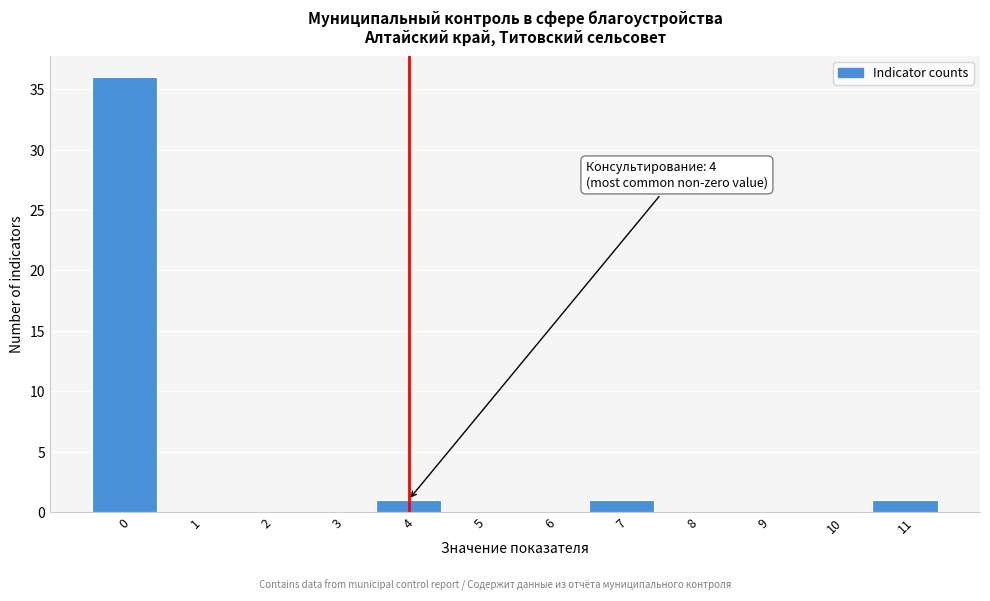

Which range on the x-axis has the tallest bar?

-0.5 to 0.5